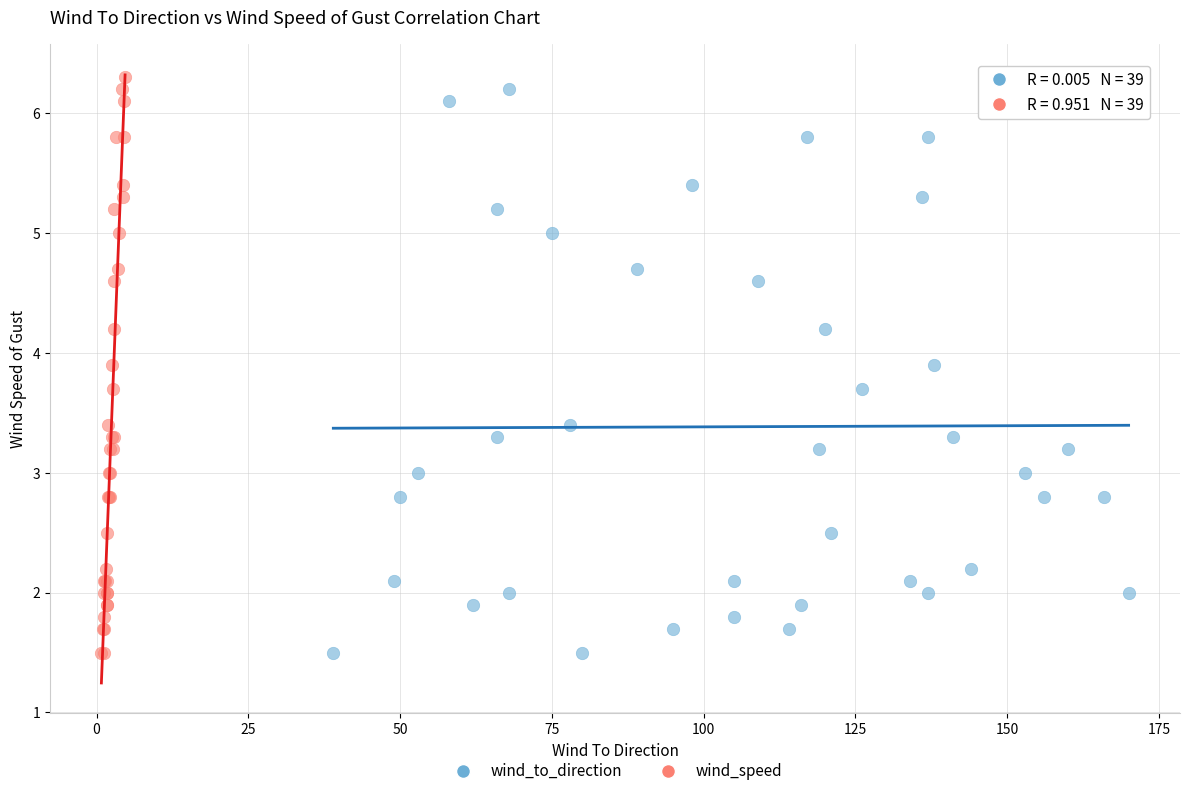

What are all the series names shown in the legend?

wind_to_direction, wind_speed